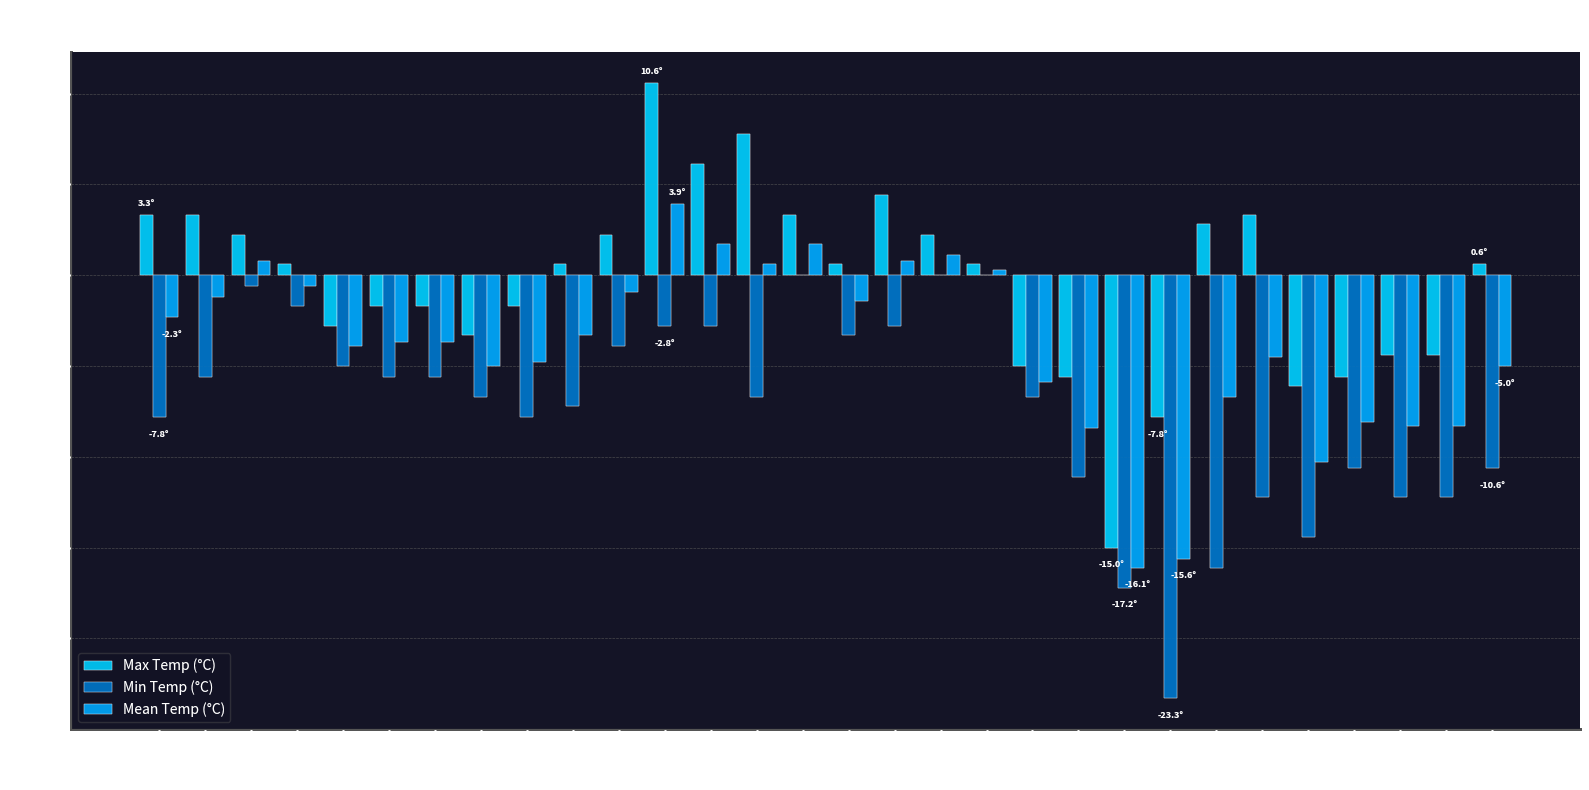

What value does the Max Temp (°C) series have at 12?

10.6